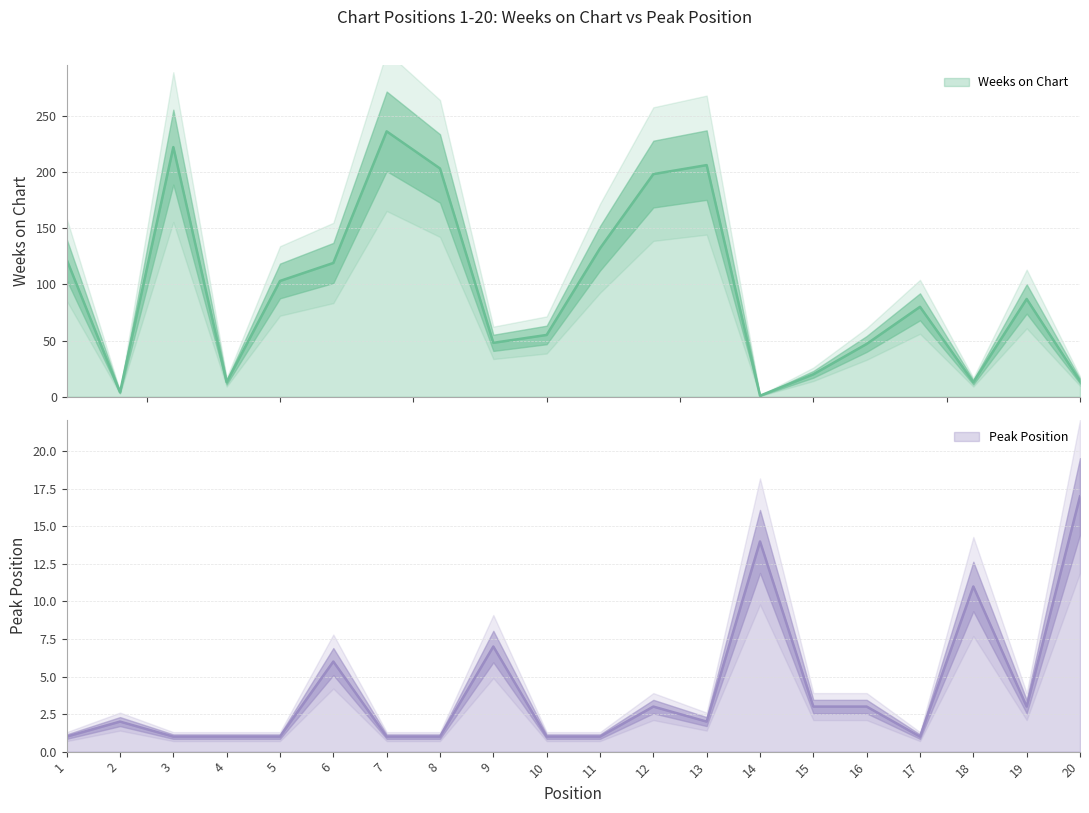

What is the average value of the Weeks on Chart series?

96